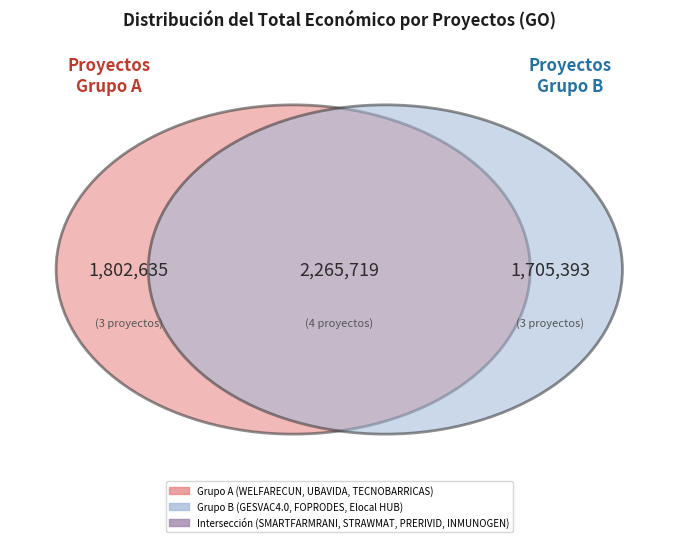

To the nearest percent, what percentage of the pie is GESVAC4.0?

9%